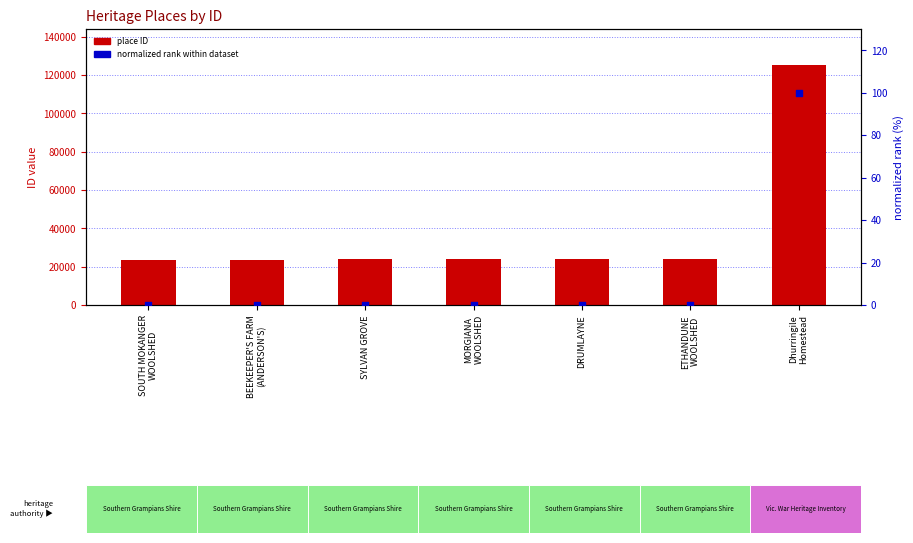

At which category is the sum across all series the highest?

Dhurringile
Homestead